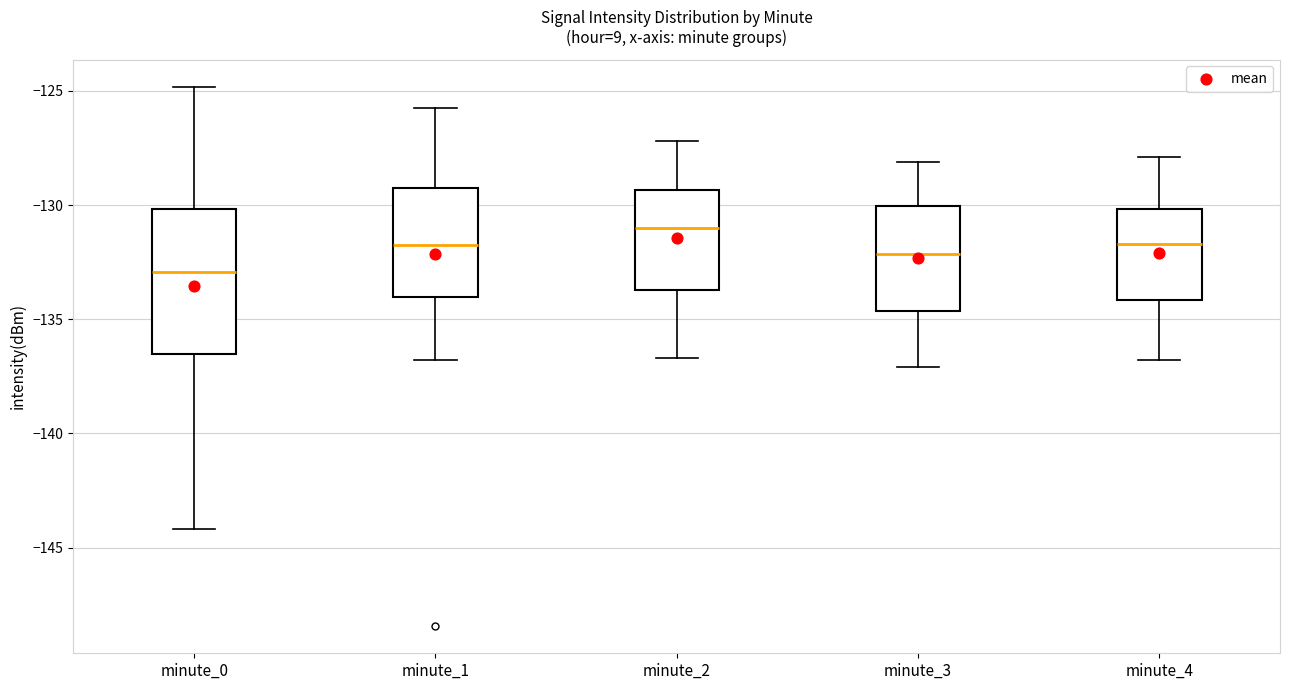

Reading left to right, transcribe this box plot: for each box, give where its median line is, the range the box spans, and where its two whiskers end, as read against the y-axis. The values are not printed on the chart, so give them approximately, as read against the axis.

minute_0: median -133.0, box -136.5 to -130.0, whiskers -144.0 to -125.0
minute_1: median -131.5, box -134.0 to -129.0, whiskers -137.0 to -126.0
minute_2: median -131.0, box -133.5 to -129.5, whiskers -136.5 to -127.0
minute_3: median -132.0, box -134.5 to -130.0, whiskers -137.0 to -128.0
minute_4: median -131.5, box -134.0 to -130.0, whiskers -137.0 to -128.0